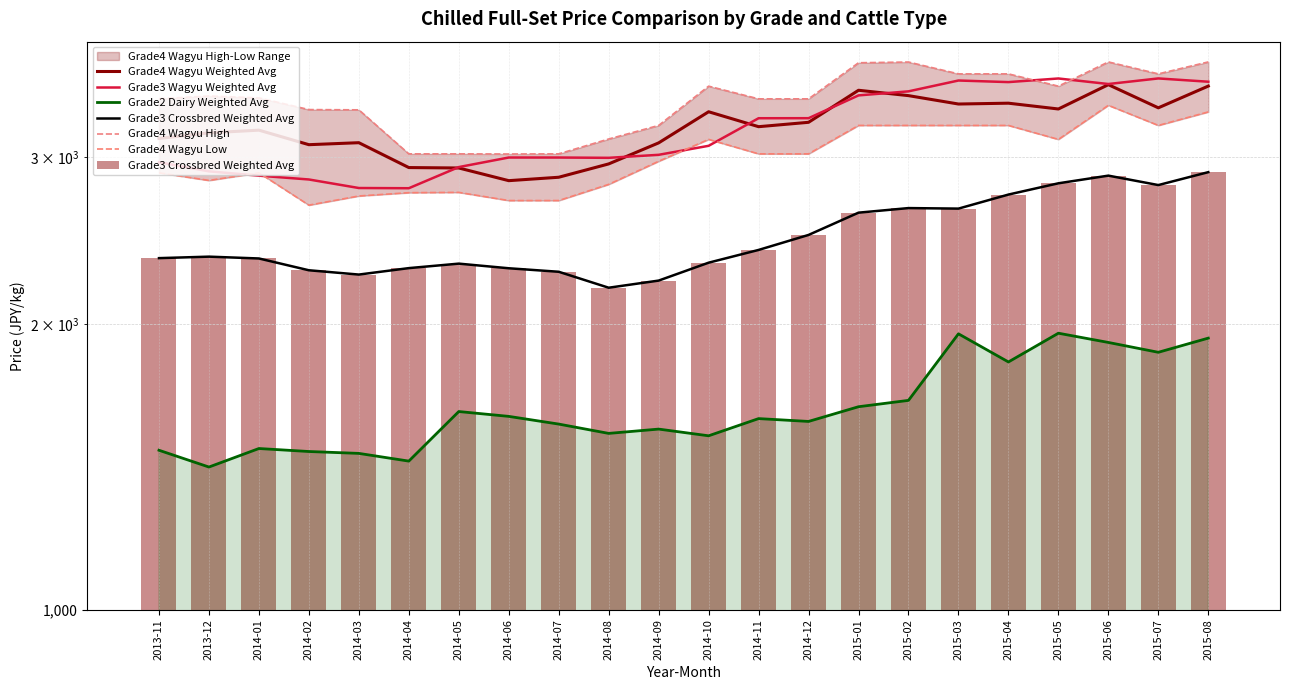

What is the difference between the second highest and second lowest values in the Grade2 Dairy Weighted Avg series?

519.3